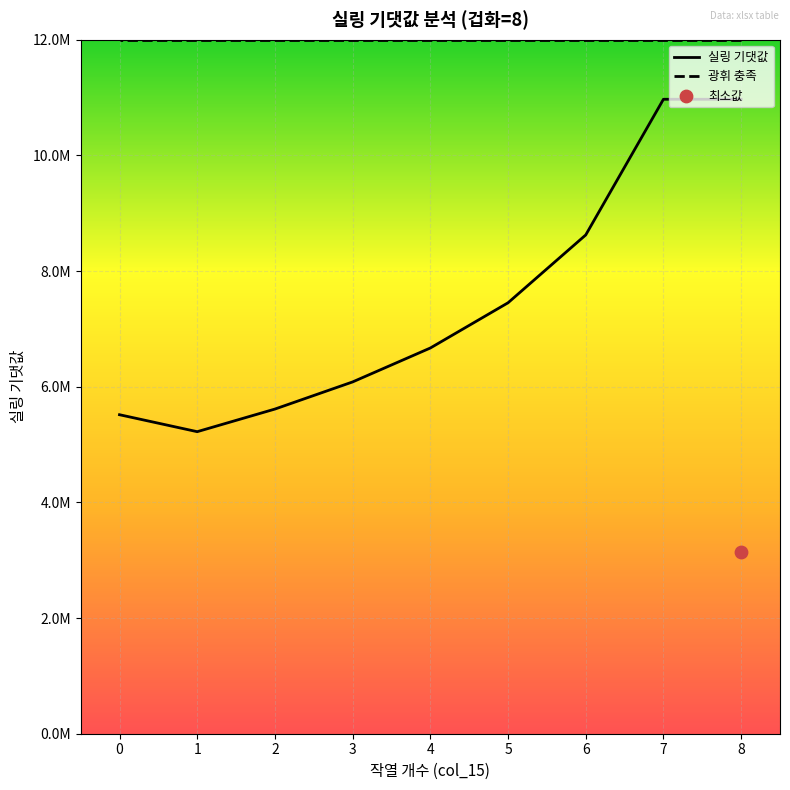

At how many categories does at least one series exceed 5418289?

9